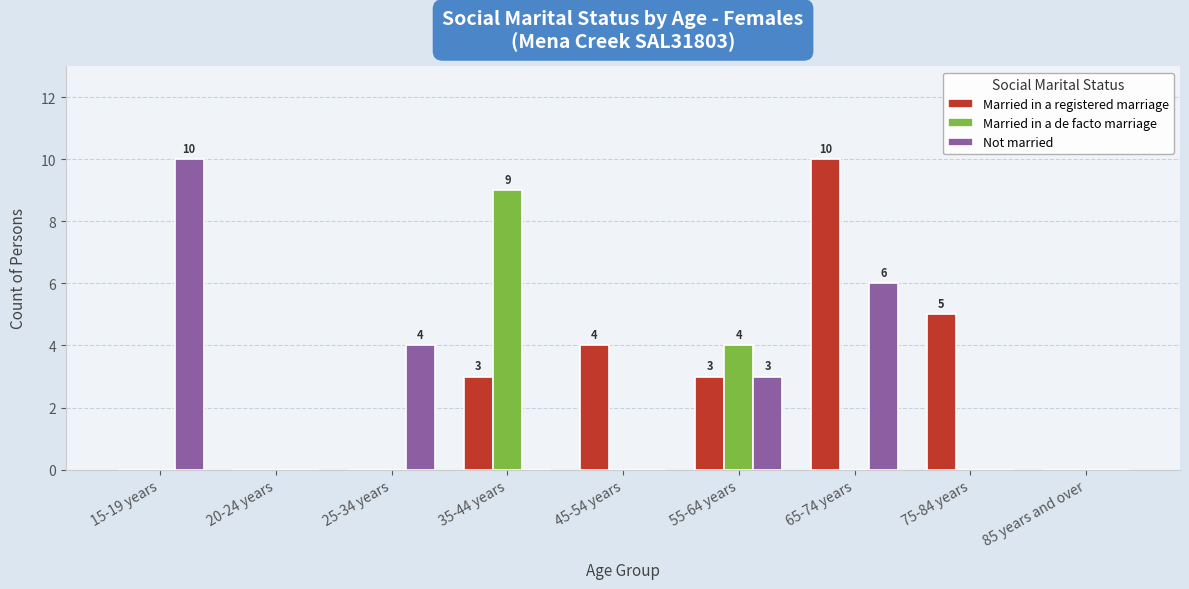

What is the total value across all series at 65-74 years?

16